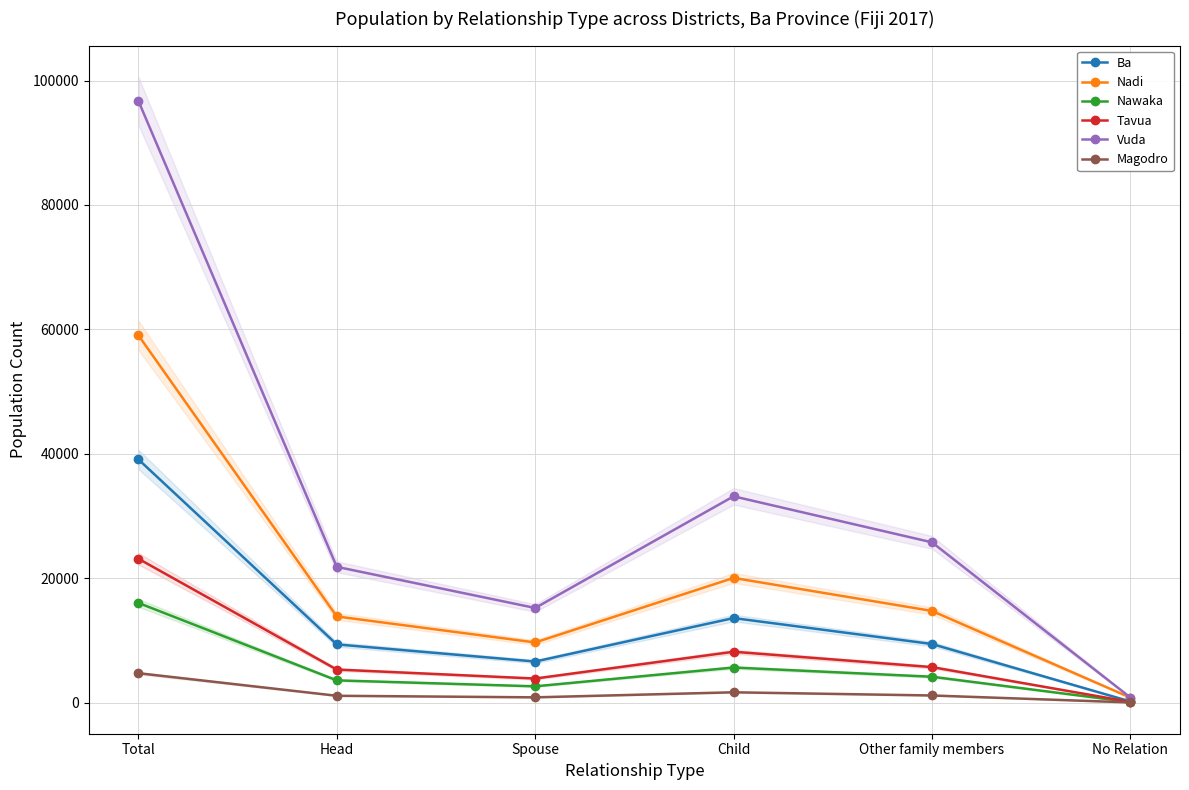

What is the value of the Nawaka point at the 3rd from the left?

2605